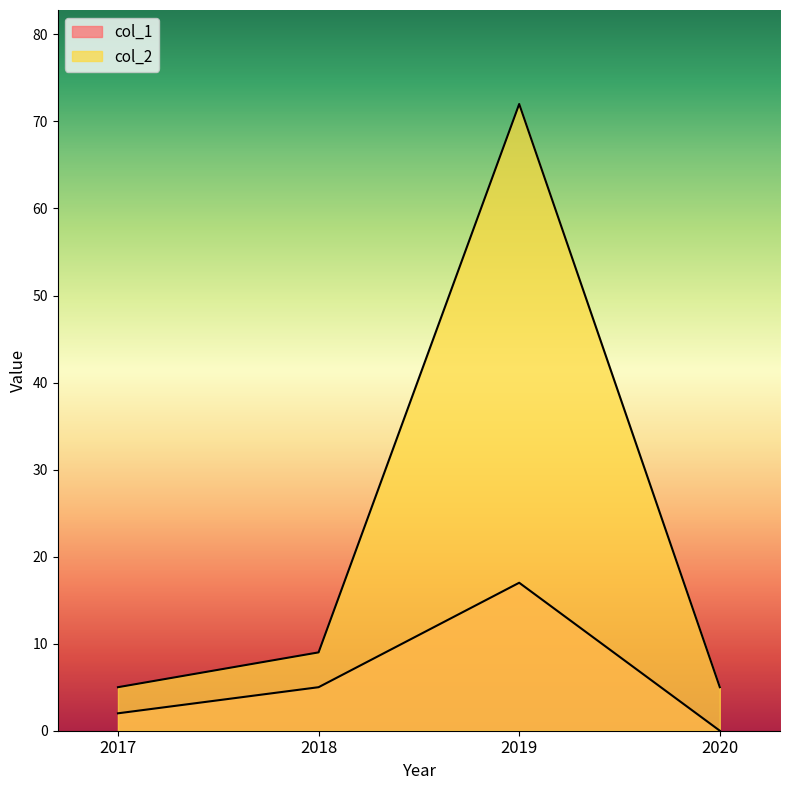

Rank the series at 2019 from highest to lowest value.

col_2, col_1